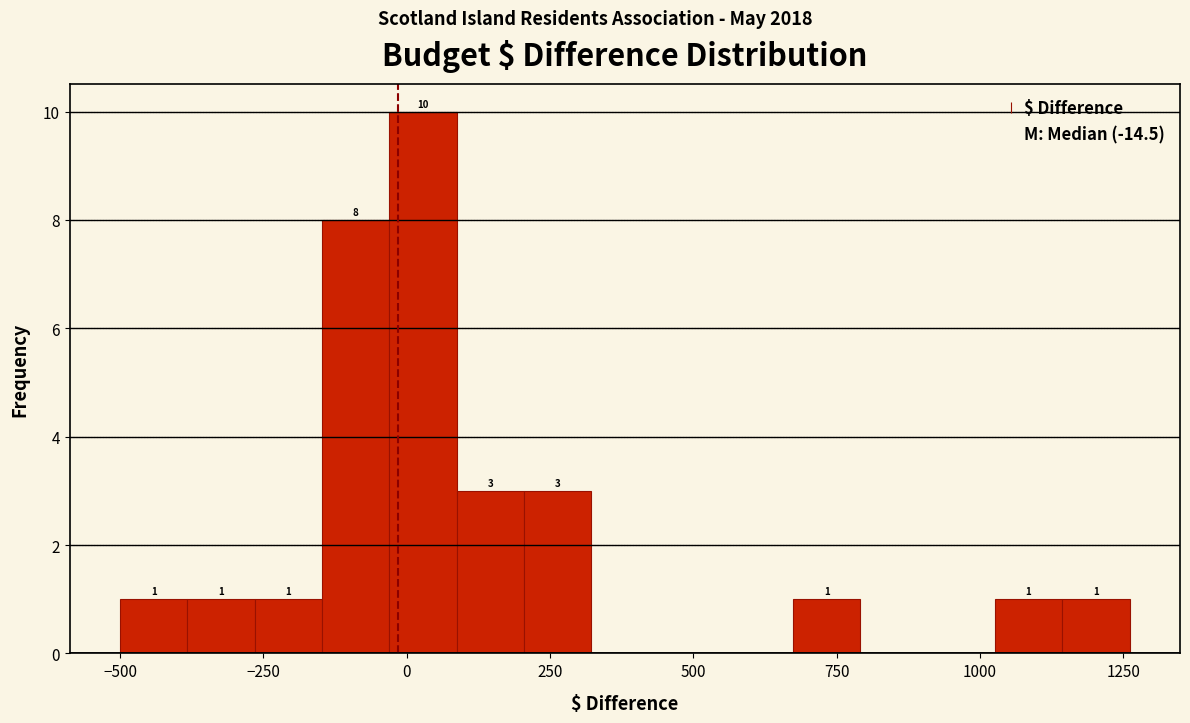

Read against the x-axis, roughly where is the centre of the tallest bar?

50